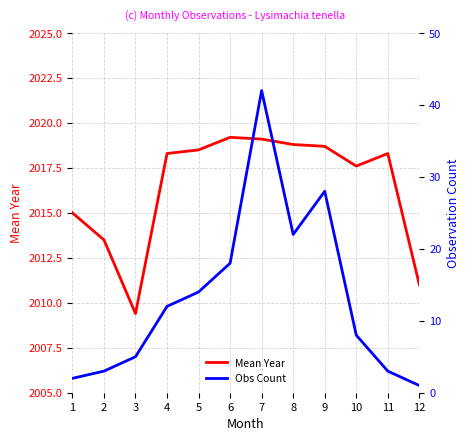

Where does the Mean Year series first go above 2018?

4